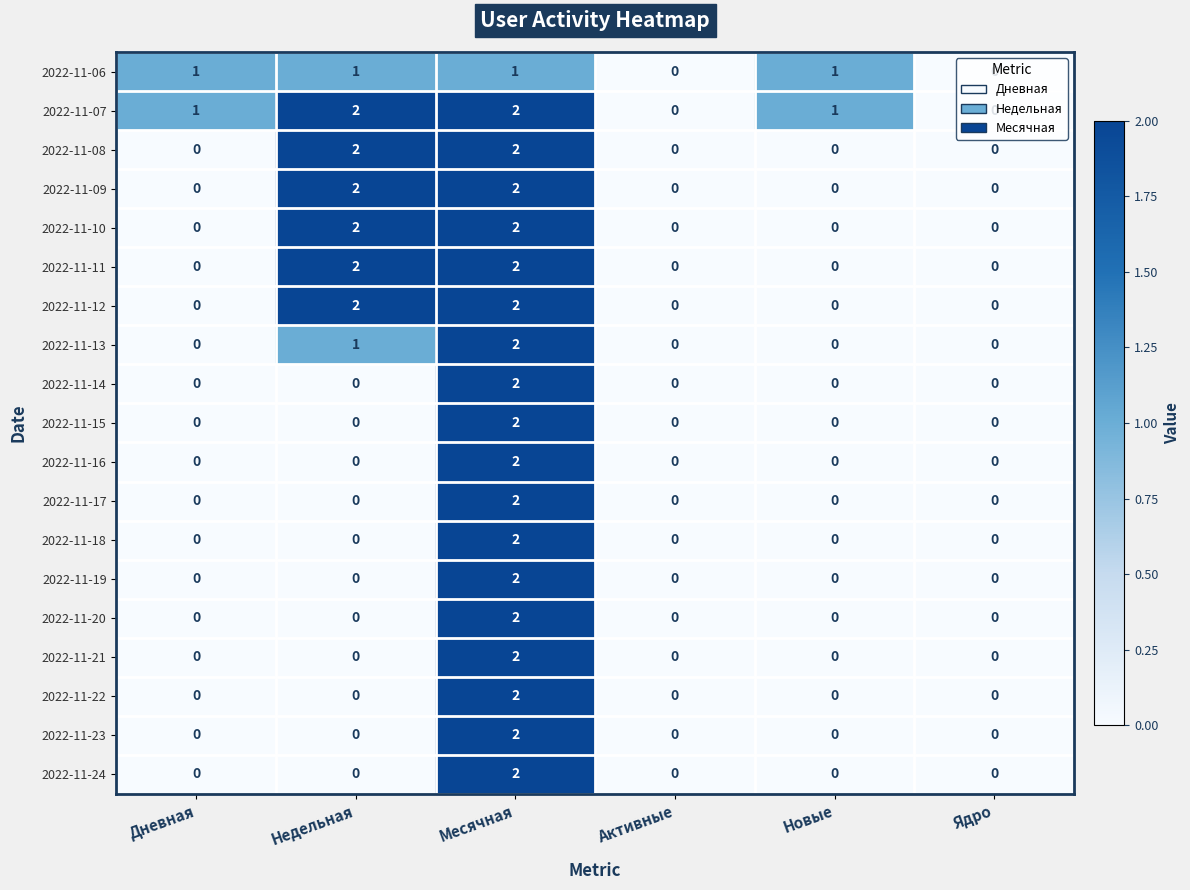

Count the 2022-11-09 values in the range 0 to 2.

6